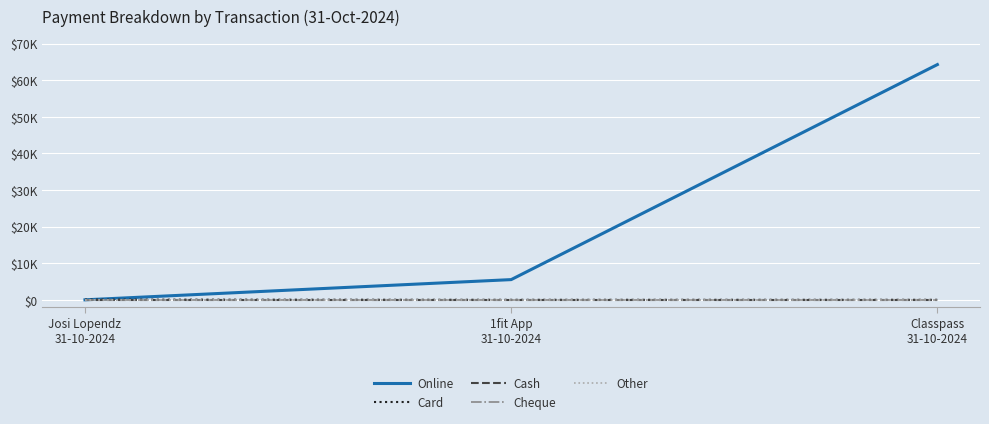

At which label is Cash closest to 0?

Josi Lopendz
31-10-2024